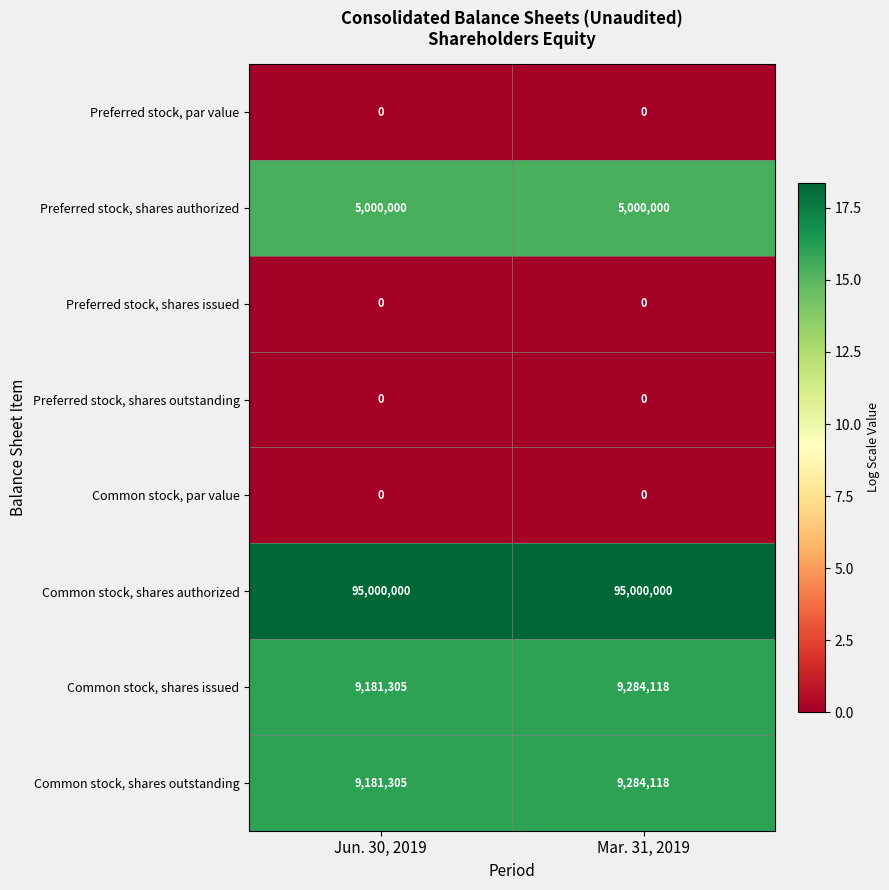

What is the greatest value displayed?

95000000